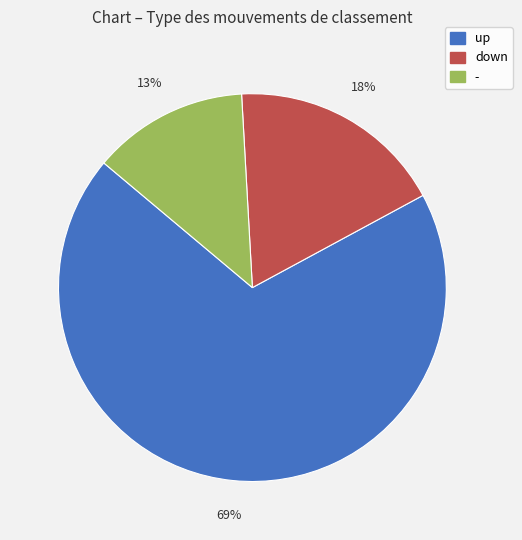

Is it true that up is 76% of the pie?

False